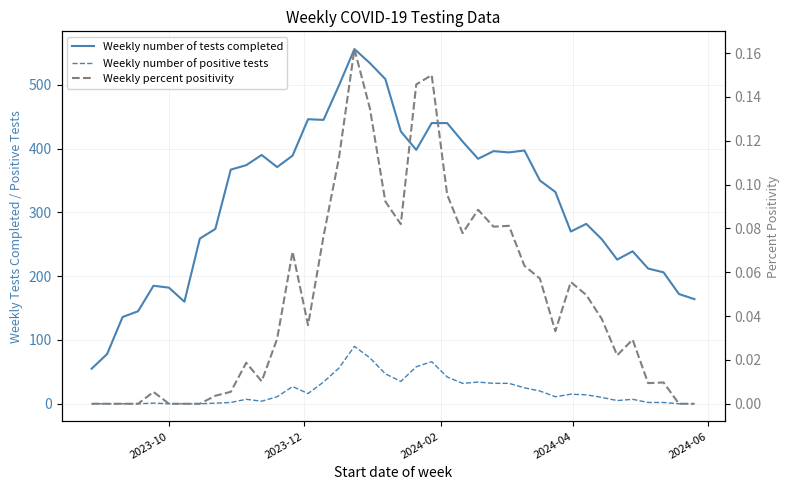

At which label is Weekly percent positivity closest to 0?

2023-10